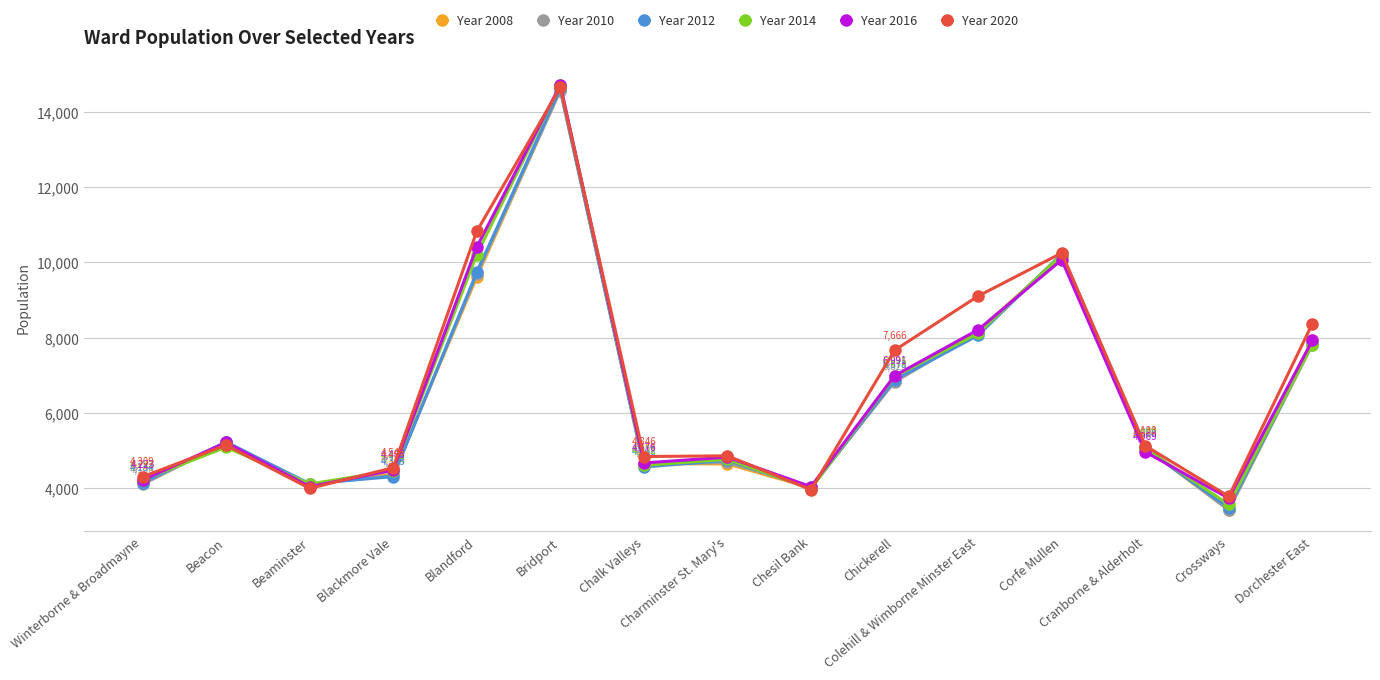

What are all the series names shown in the legend?

Year 2008, Year 2010, Year 2012, Year 2014, Year 2016, Year 2020